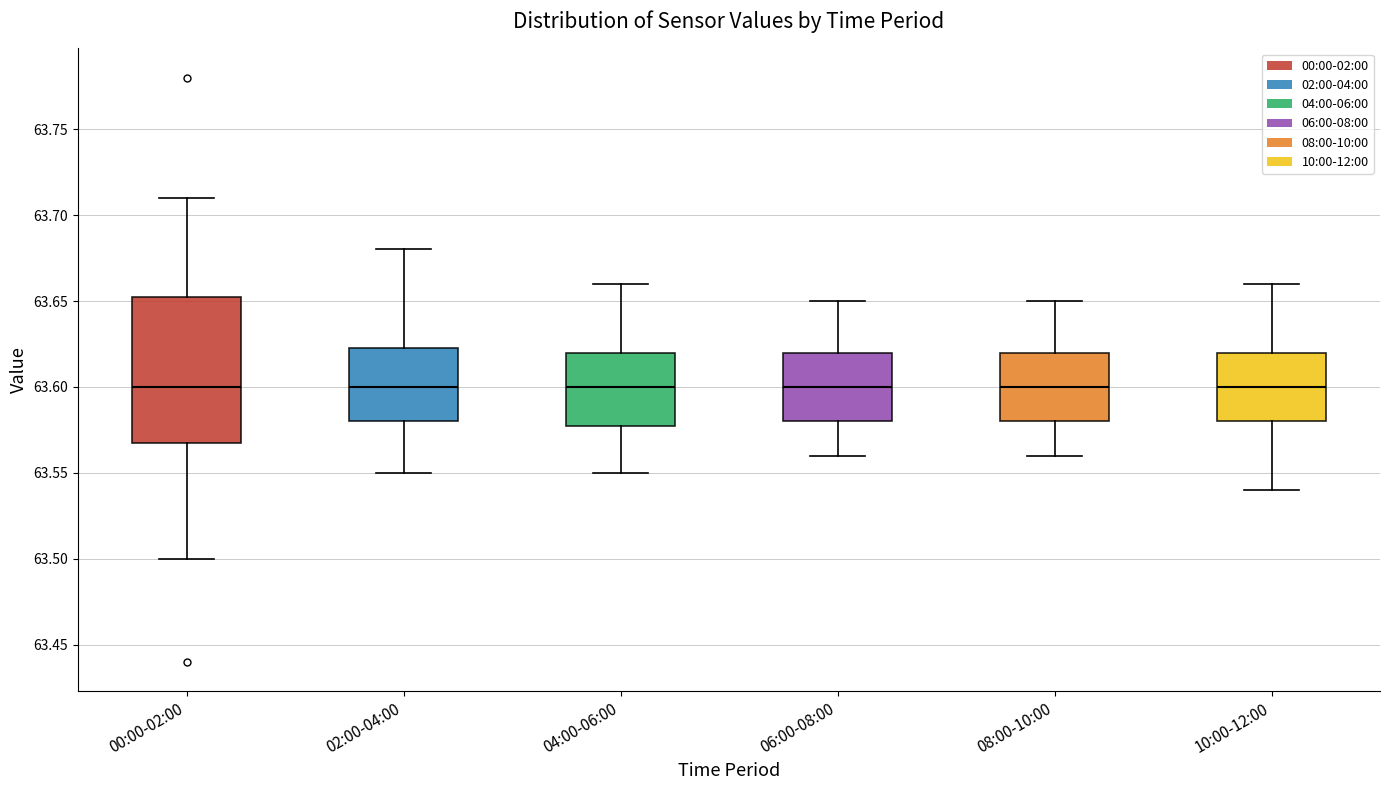

Which box is the tallest, from its lower edge to its upper edge?

00:00-02:00